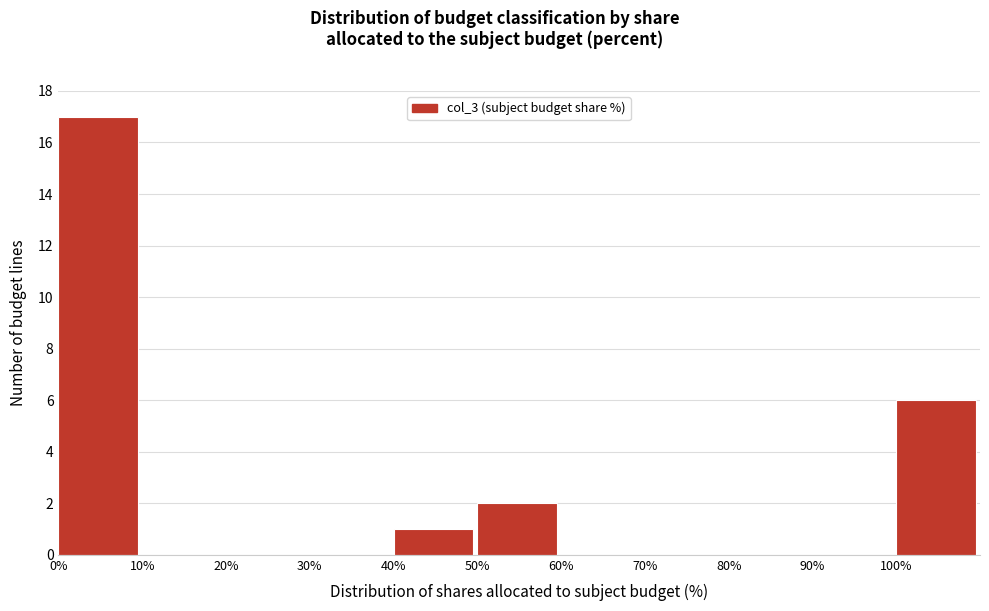

What is the height of the bar covering 40 to 50 on the x-axis? The values are not printed on the chart, so give them approximately, as read against the axis.

1